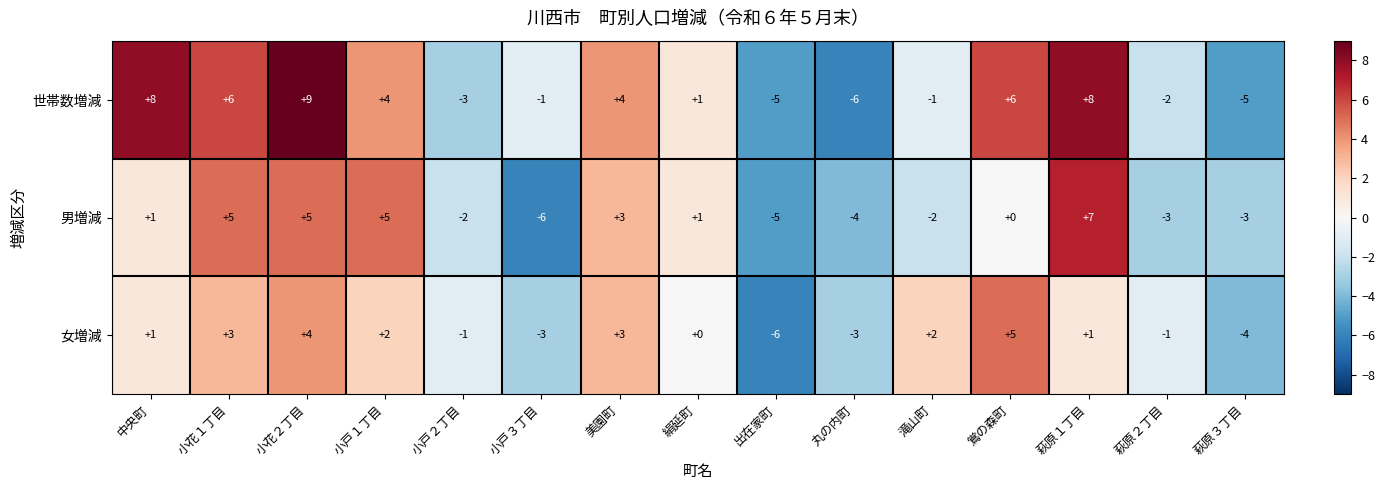

What value does the 世帯数増減 series have at 美園町?

4